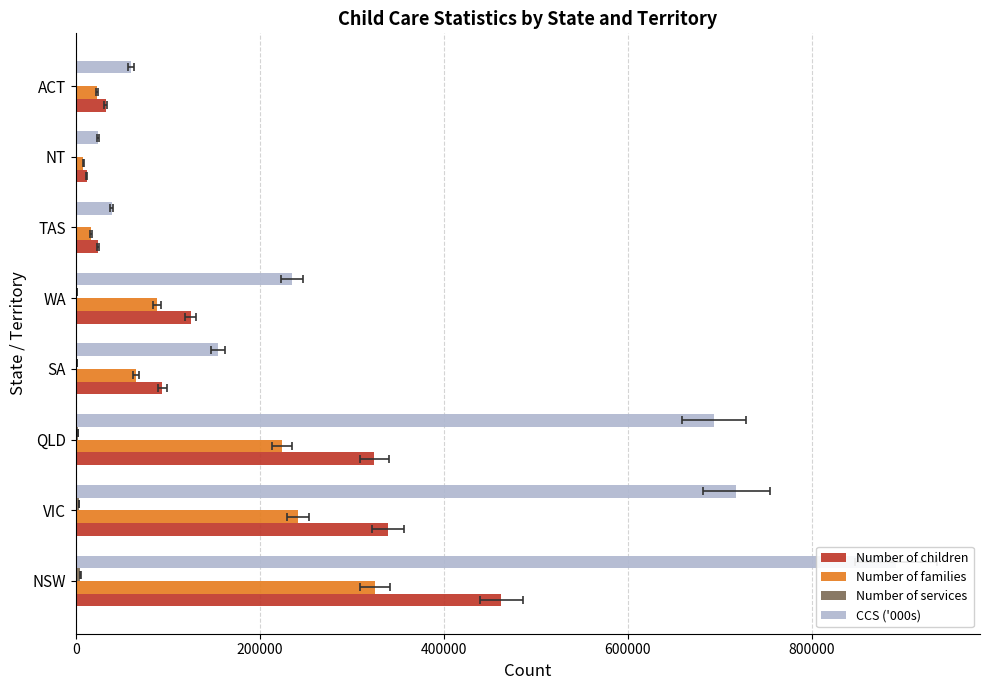

How many groups of bars are there?

8